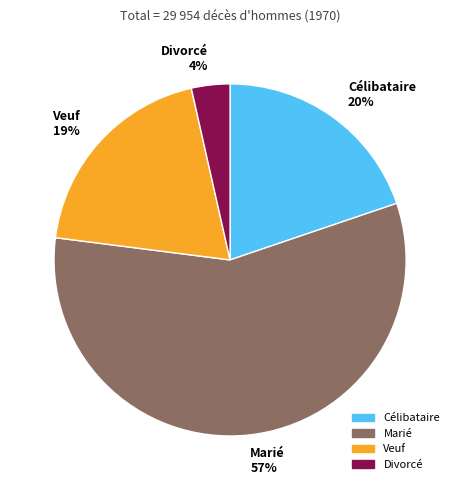

Do Veuf 19% and Célibataire 20% together represent more than half of the pie?

No